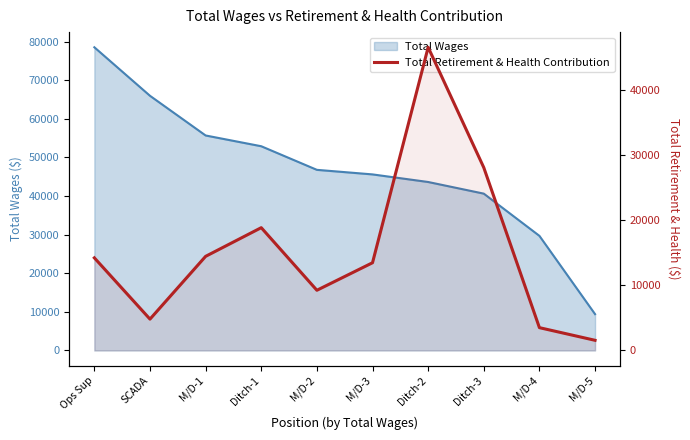

Is it true that the value at Ditch-1 is 24638?

False